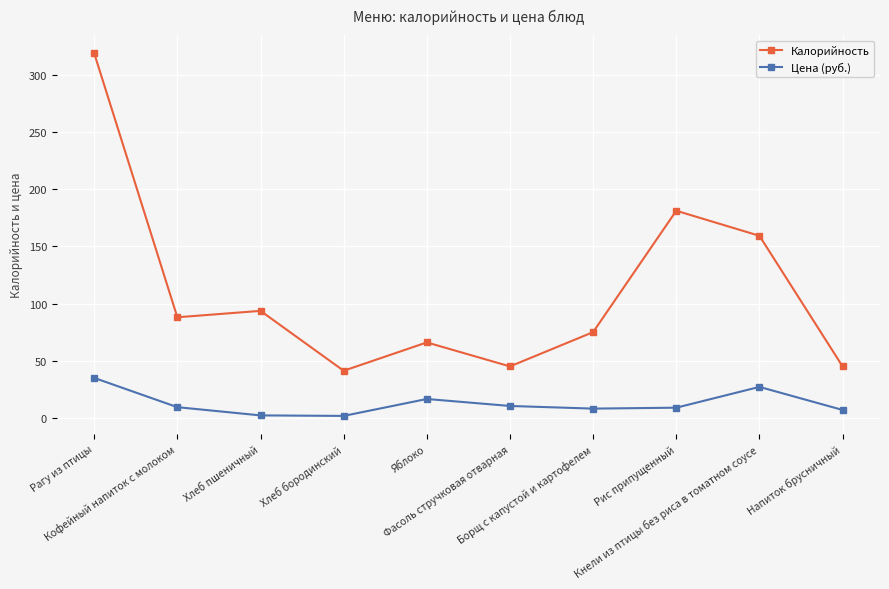

True or false: Цена (руб.) and Калорийность cross at least once.

False